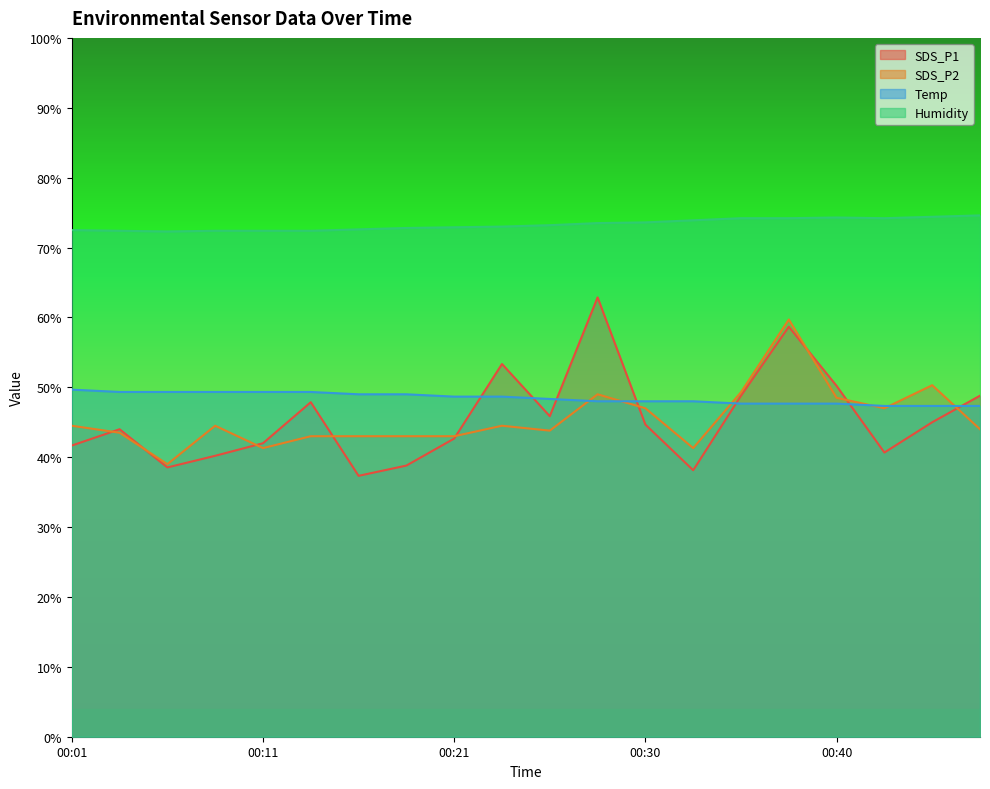

What are all the series names shown in the legend?

SDS_P1, SDS_P2, Temp, Humidity